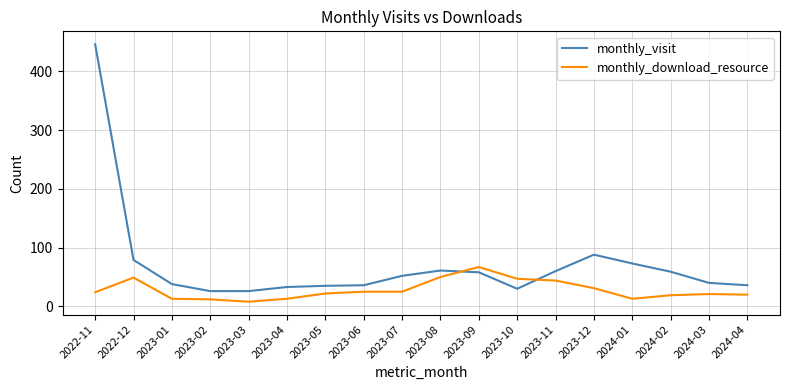

What is the difference between the highest and lowest values at 2022-12?

30